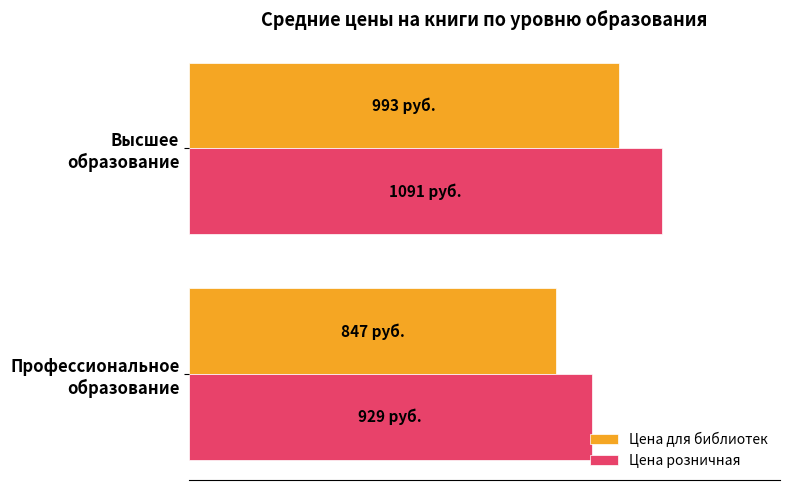

List the series in order of their overall mean, highest first.

Цена розничная, Цена для библиотек